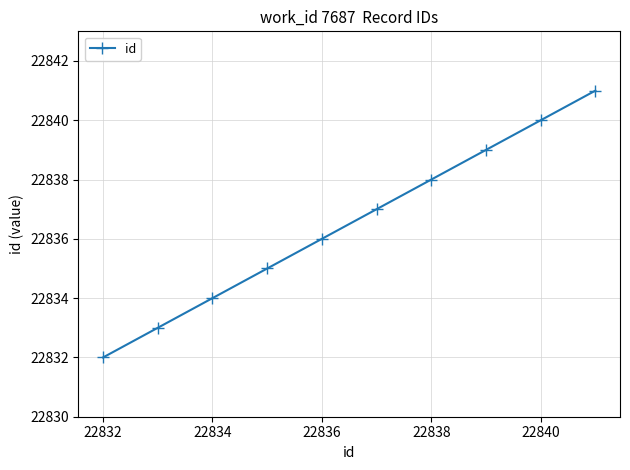

What is the maximum value shown in the chart?

22841